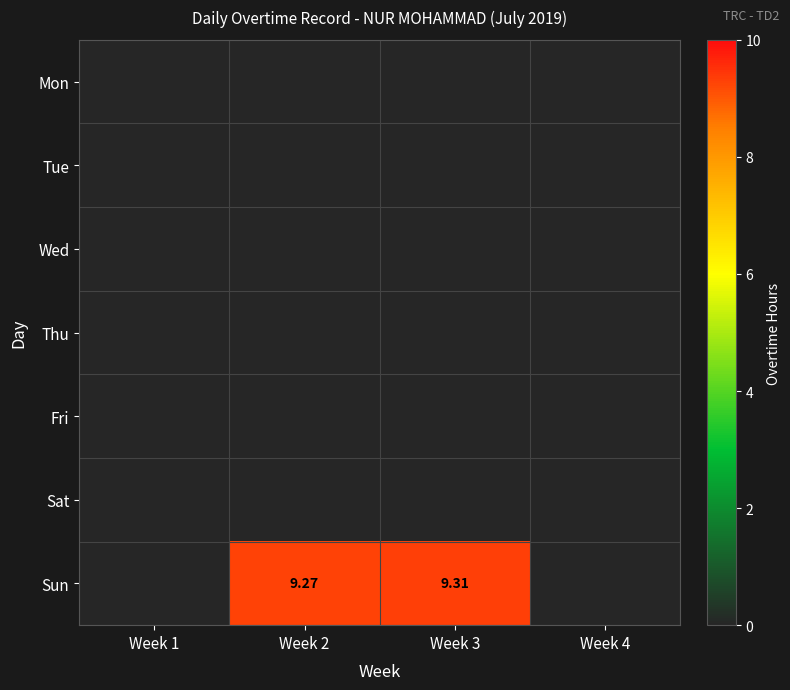

Rank the series by their maximum value, from lowest to highest.

Mon, Tue, Wed, Thu, Fri, Sat, Sun